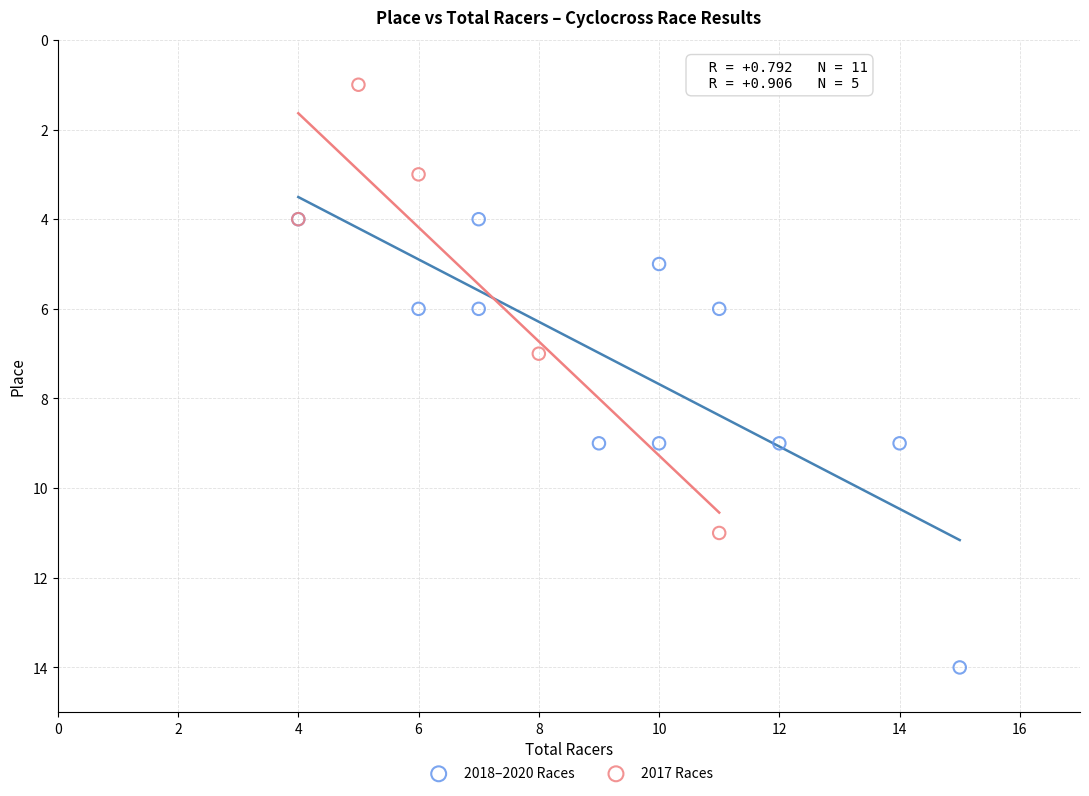

Which series contains the highest Y value?

2018–2020 Races